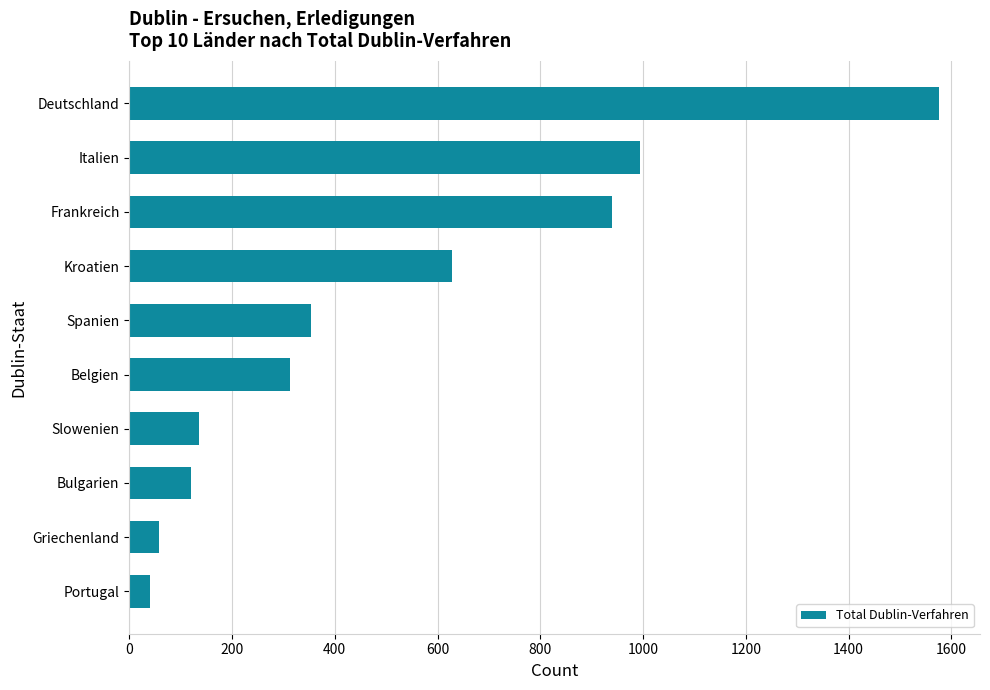

Does the chart contain any negative values?

No